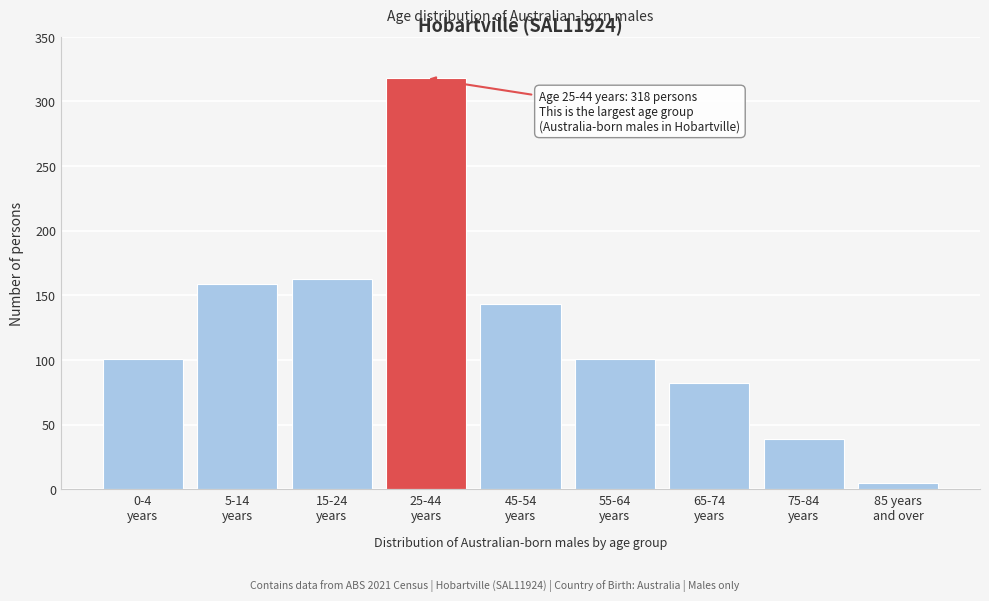

Reading left to right, extract all data points from this chart.

101	159	163	318	143	101	82	39	5